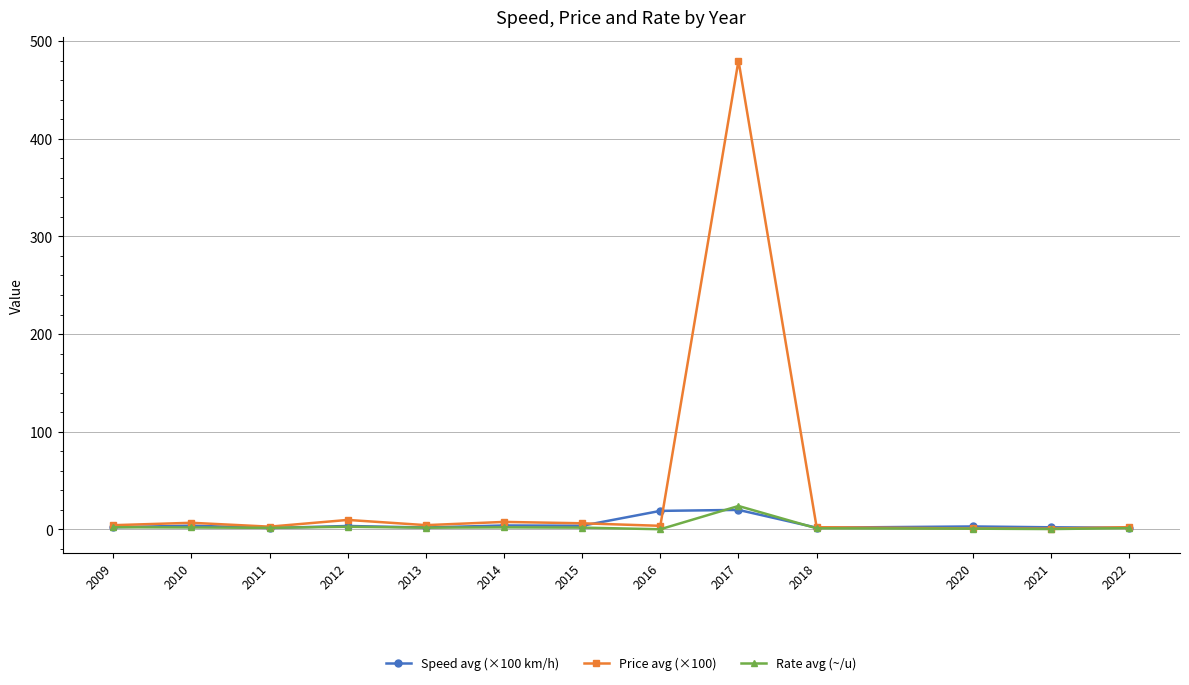

How many distinct data groups are displayed?

3